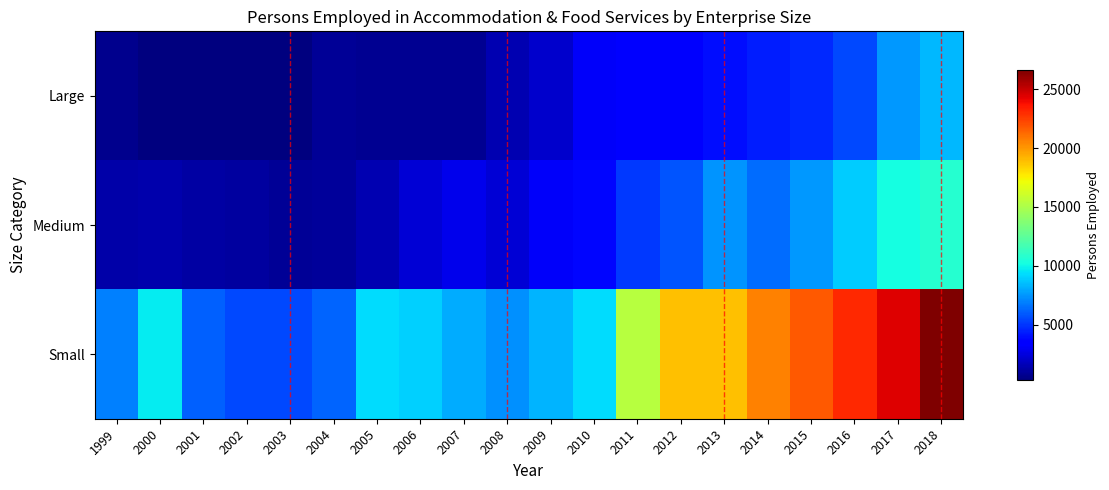

Reading left to right, transcribe all the data shown in this chart.

Large: 1999=637	2000=290	2001=340	2002=340	2003=340	2004=814	2005=710	2006=720	2007=737	2008=1521	2009=2137	2010=3097	2011=3603	2012=3182	2013=3991	2014=4313	2015=4698	2016=5514	2017=7580	2018=8339
Medium: 1999=1258	2000=1367	2001=1151	2002=1019	2003=865	2004=947	2005=1442	2006=2246	2007=2796	2008=2347	2009=3120	2010=3687	2011=5031	2012=5785	2013=7481	2014=6402	2015=7492	2016=8858	2017=10178	2018=10698
Small: 1999=6906	2000=9742	2001=6099	2002=5497	2003=5496	2004=6159	2005=9285	2006=9027	2007=8021	2008=7315	2009=8283	2010=9322	2011=15369	2012=18854	2013=18813	2014=20615	2015=21735	2016=23059	2017=24396	2018=26626